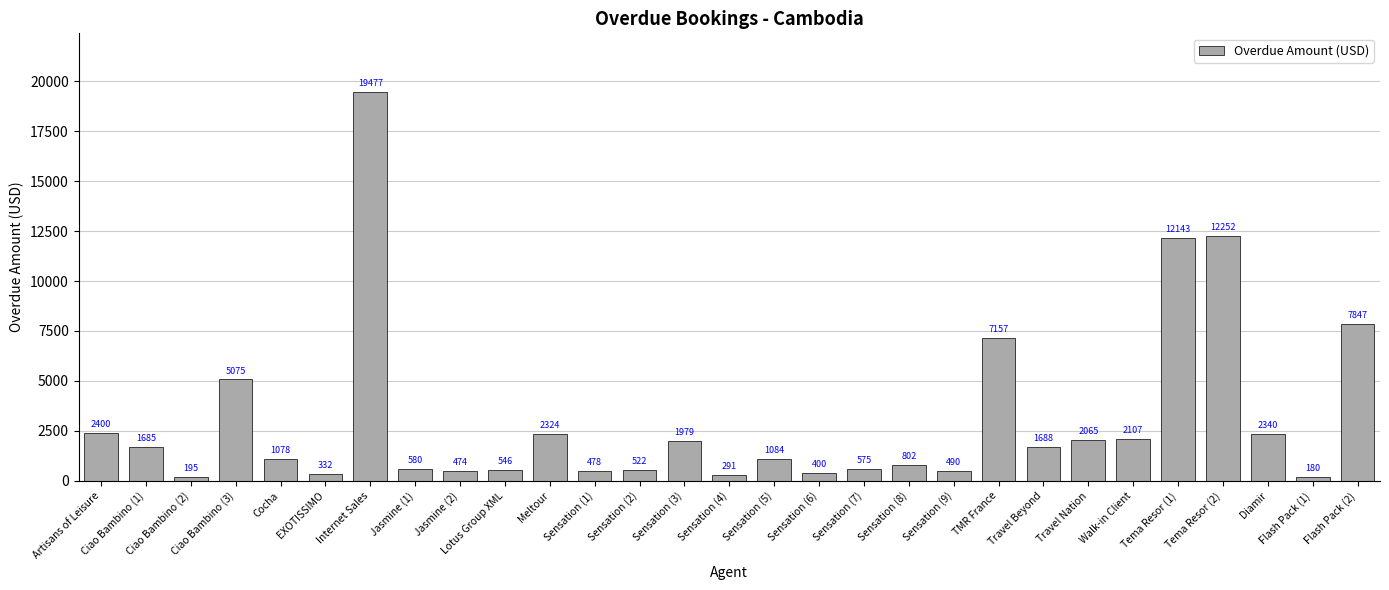

Are the bars horizontal?

No